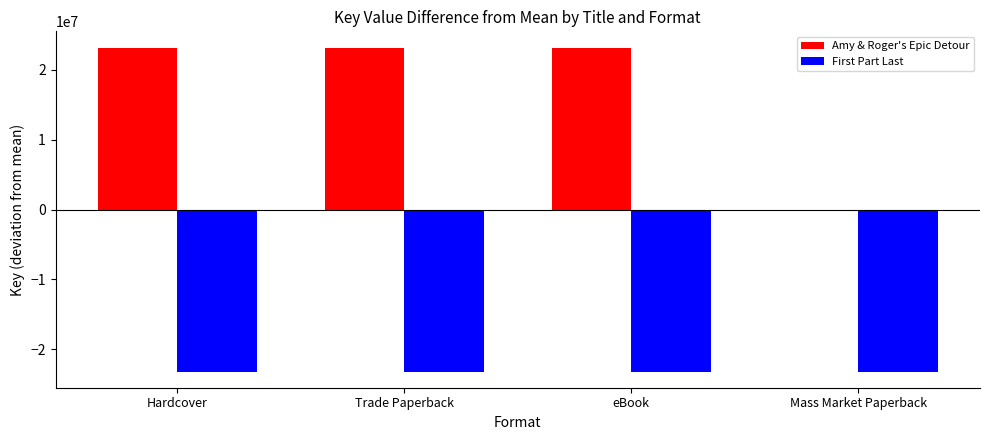

The First Part Last series shows -5861608.8 at eBook. True or false?

False